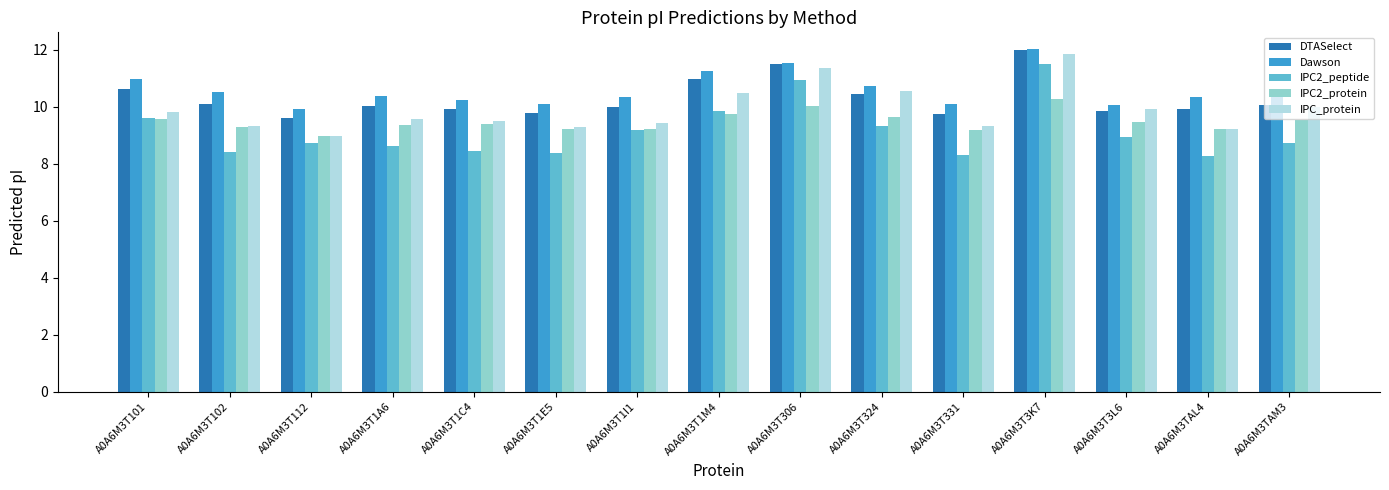

What is the label of the 11th bar from the left?

A0A6M3T331